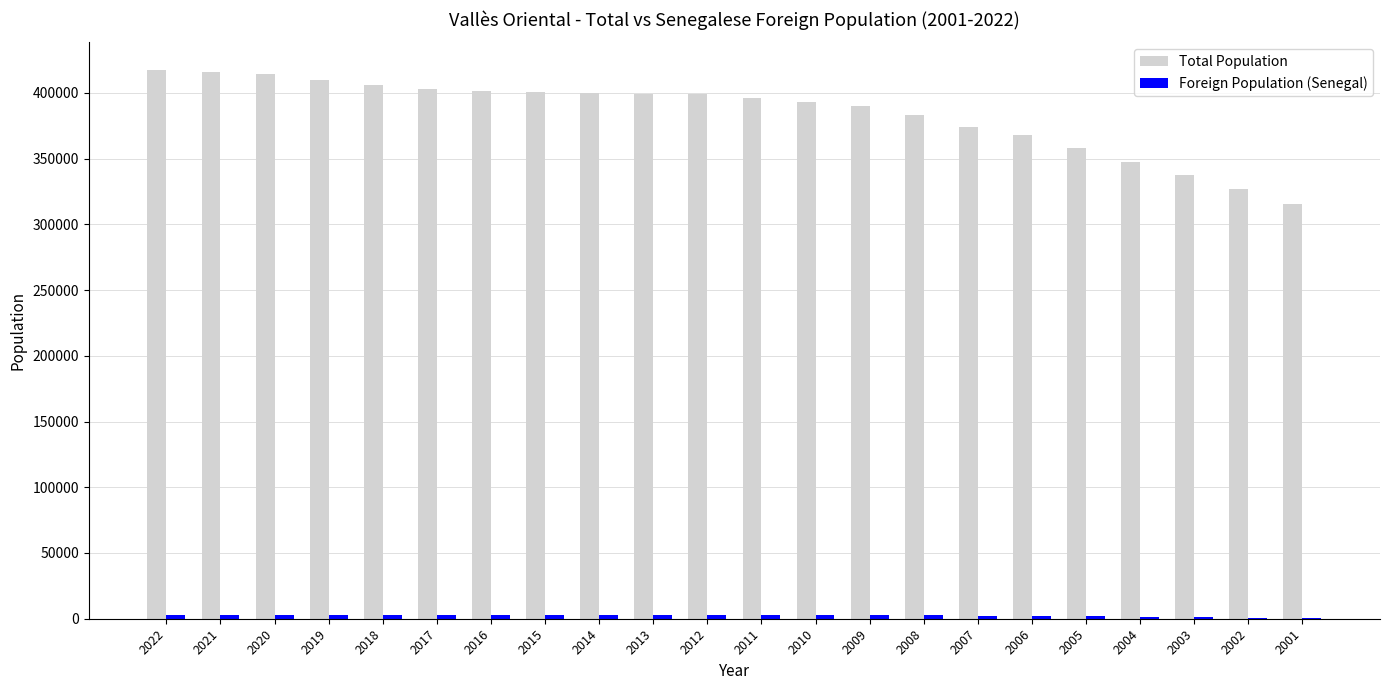

Which series changed the most between 2007 and 2002?

Total Population